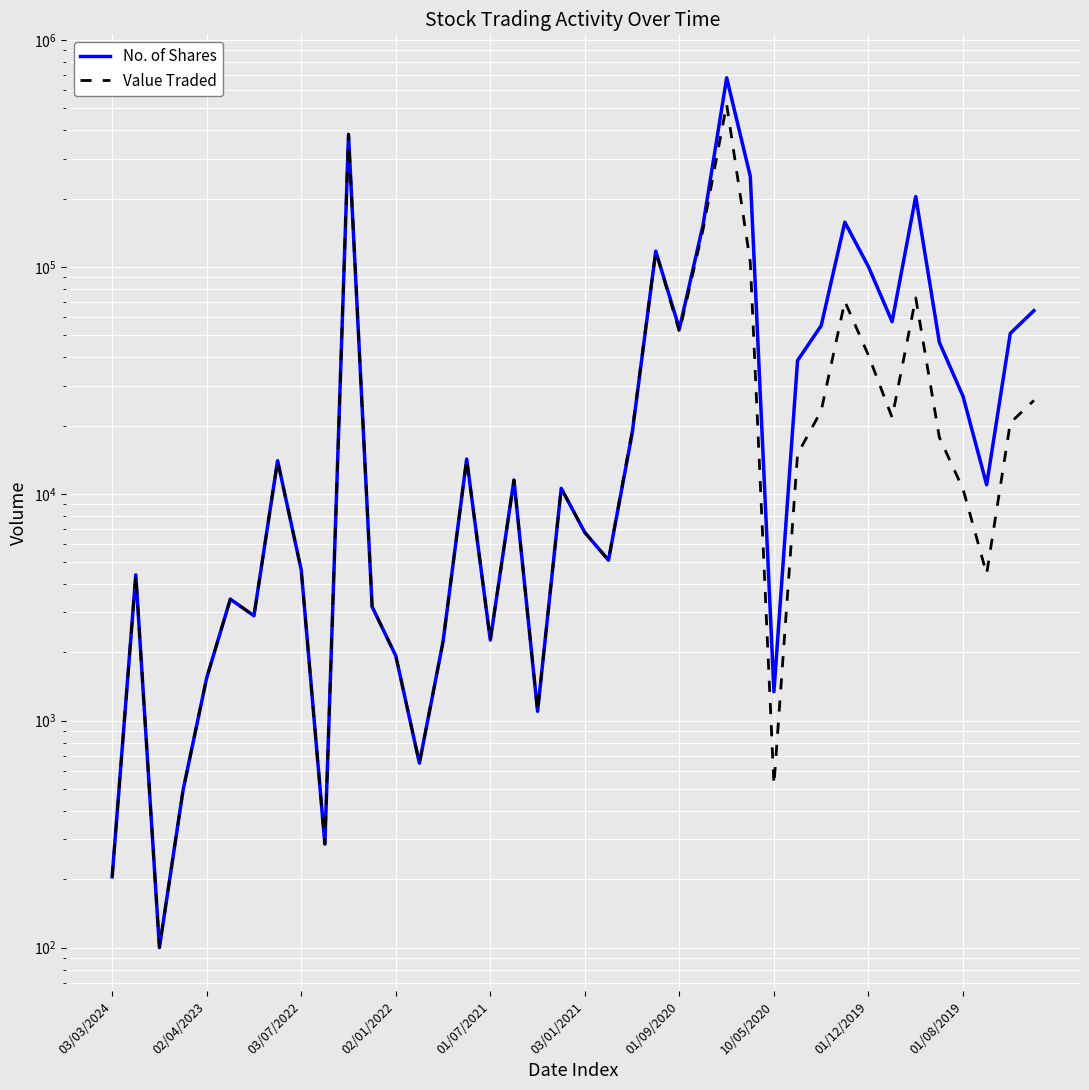

What position from the left is 21?

22